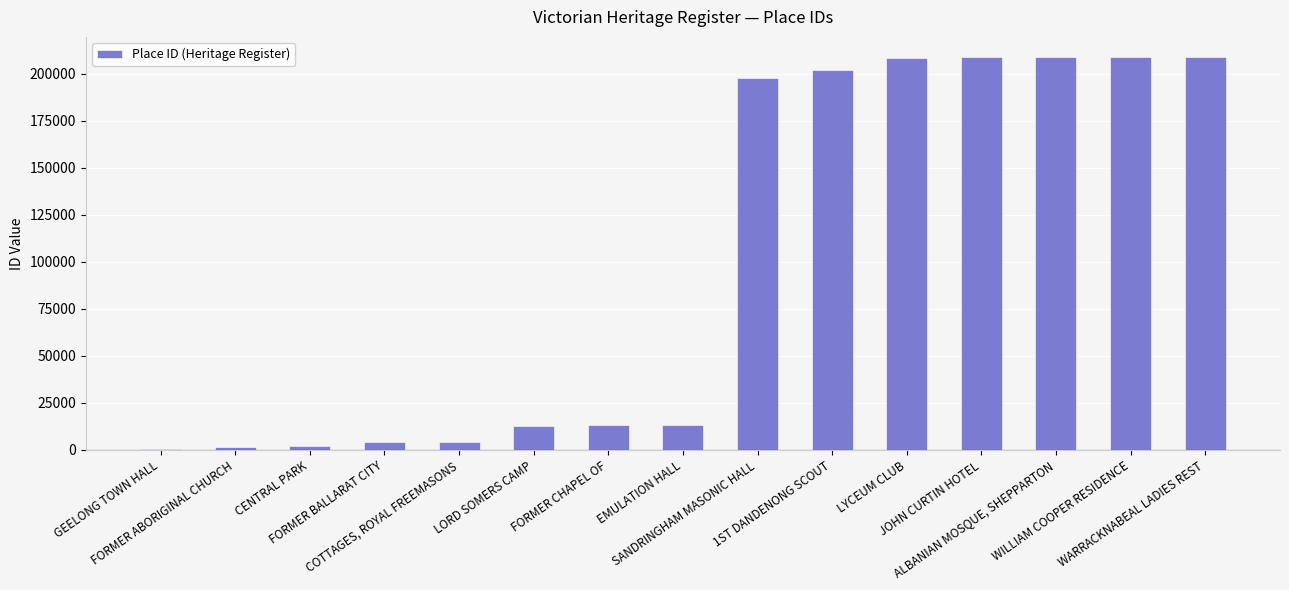

What is the sum of all values?

1496172